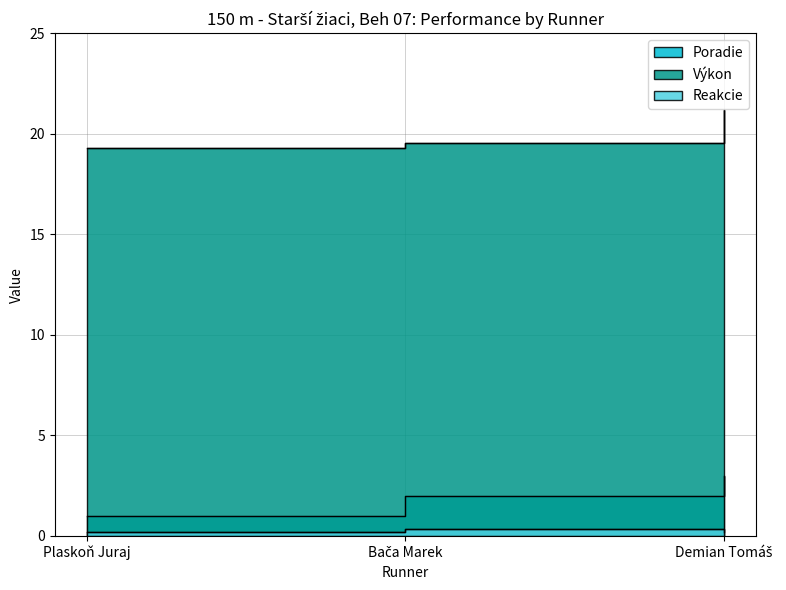

Is the value of Reakcie at Demian Tomáš greater than the value of Výkon at Demian Tomáš?

No